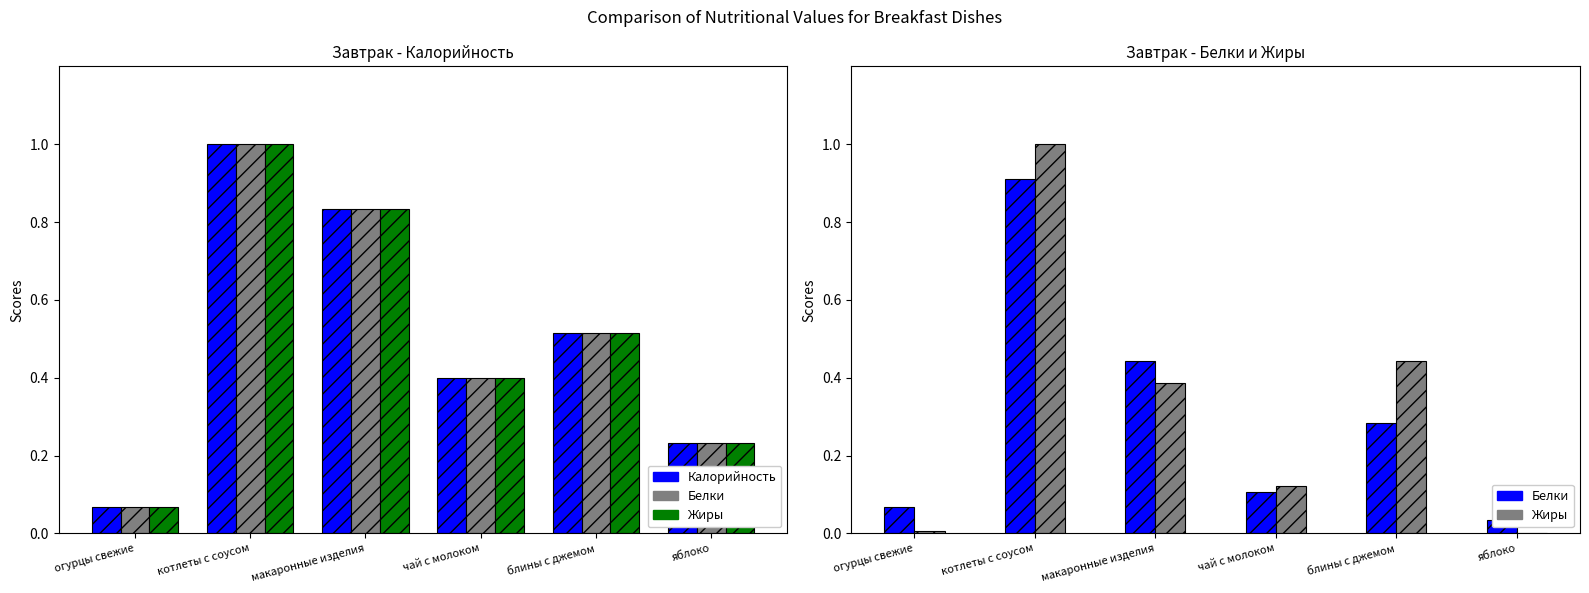

Between котлеты с соусом and яблоко, which series saw the biggest shift?

Жиры